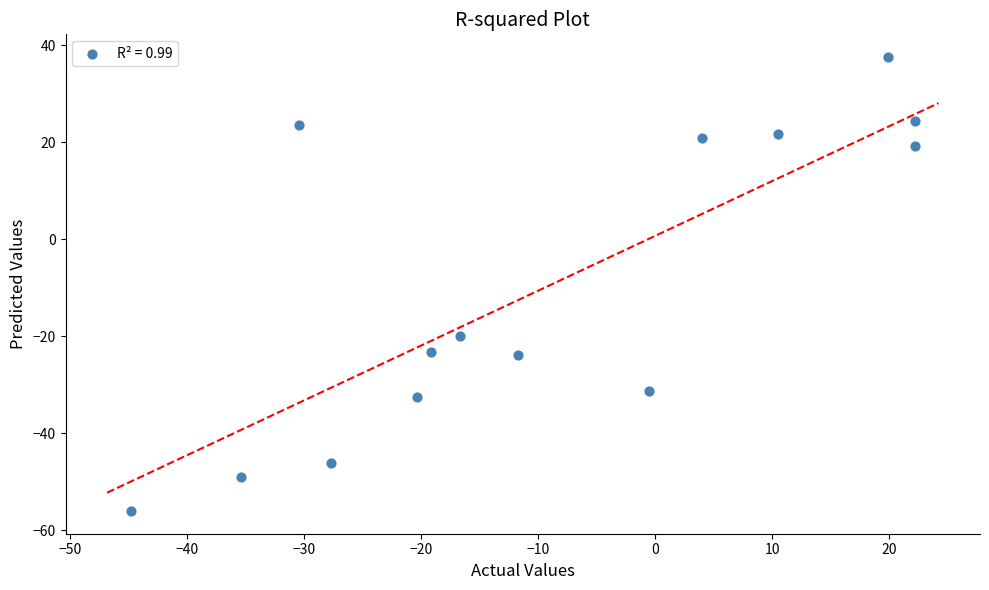

What Y value in the scatter plot is closest to -9?

-20.0